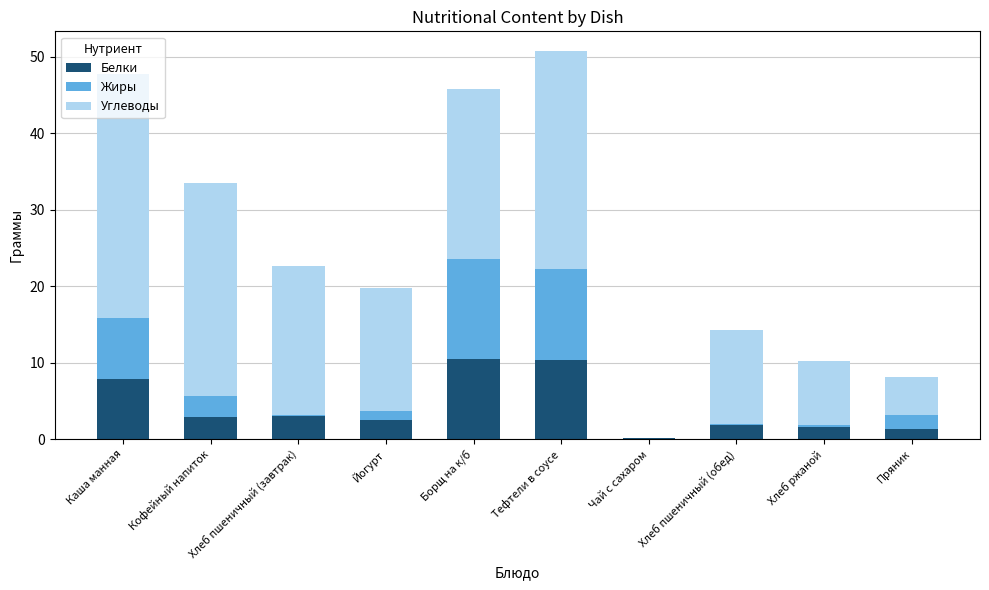

What value does the Белки series have at Борщ на к/б?

10.5